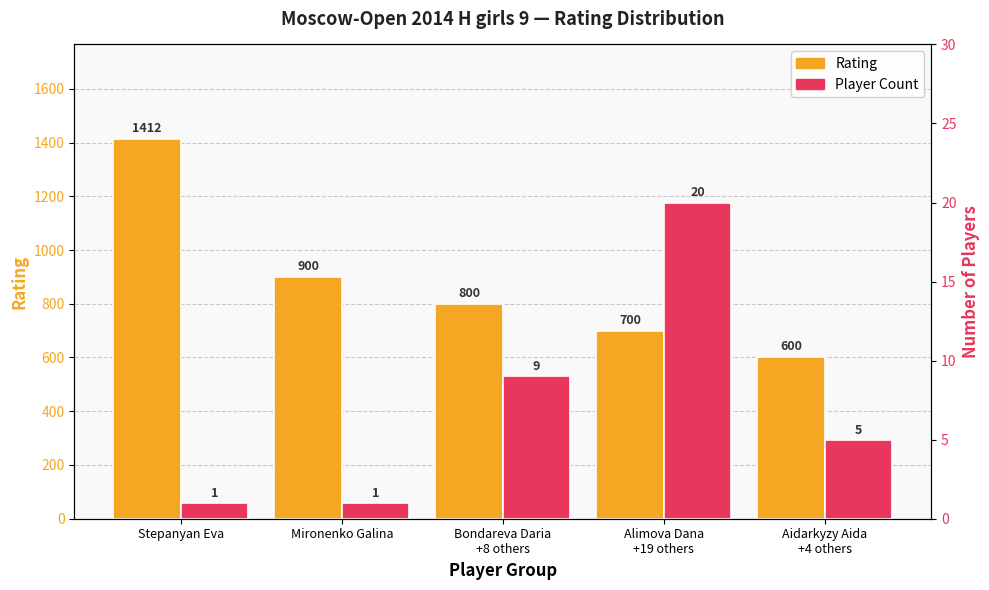

Where is Rating nearest to the value 1006?

Mironenko Galina